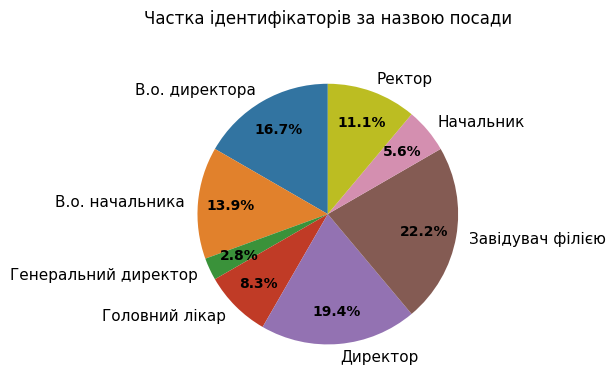

Which category has the biggest portion of the pie?

Завідувач філією